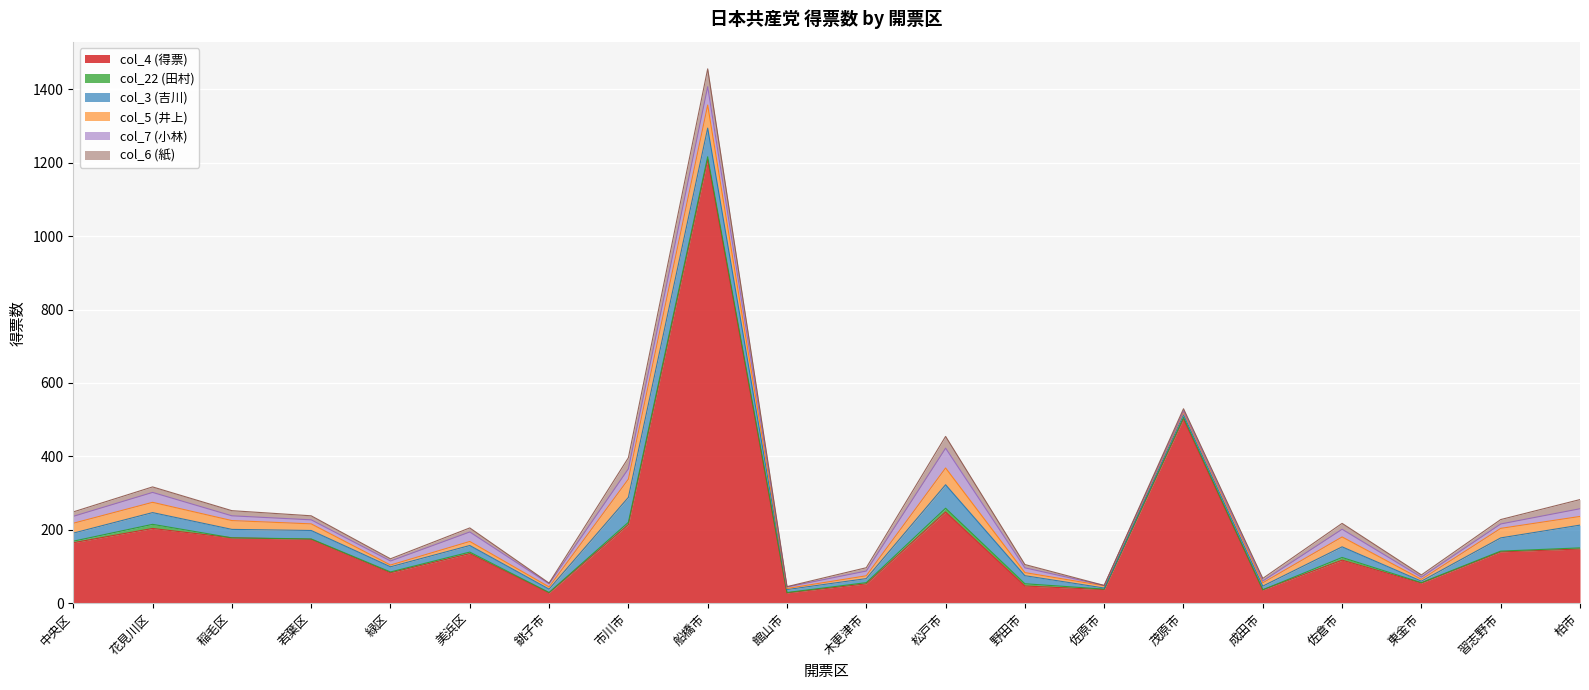

Between which two adjacent categories do col_5 (井上) and col_3 (吉川) first intersect?

中央区 and 花見川区